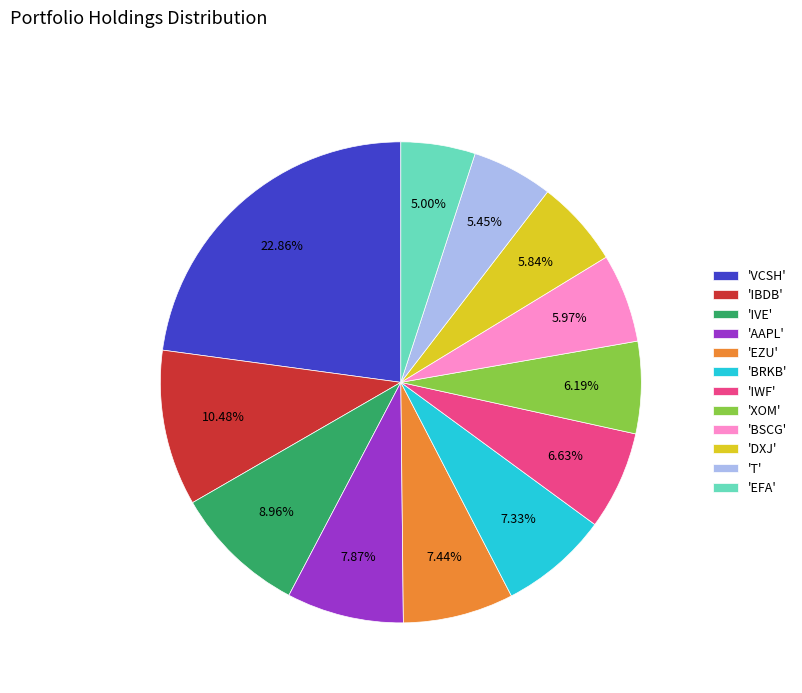

Combined, do 'EFA' and 'IWF' account for over 50%?

No